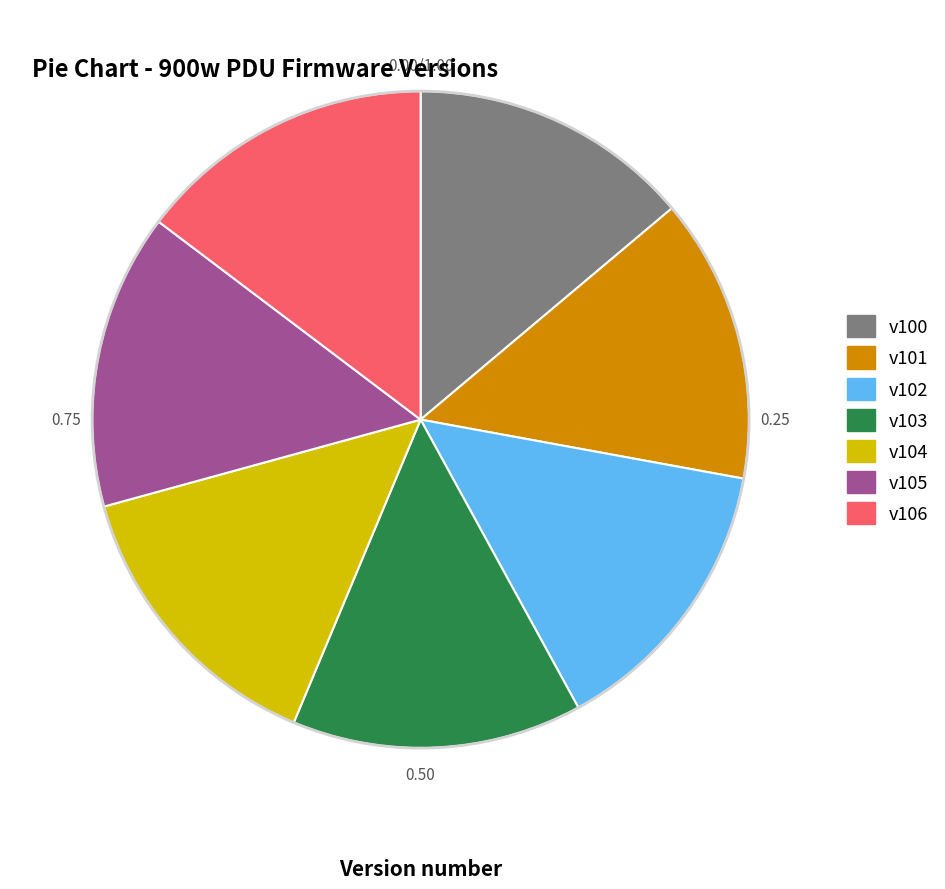

Does any single category account for the majority?

No